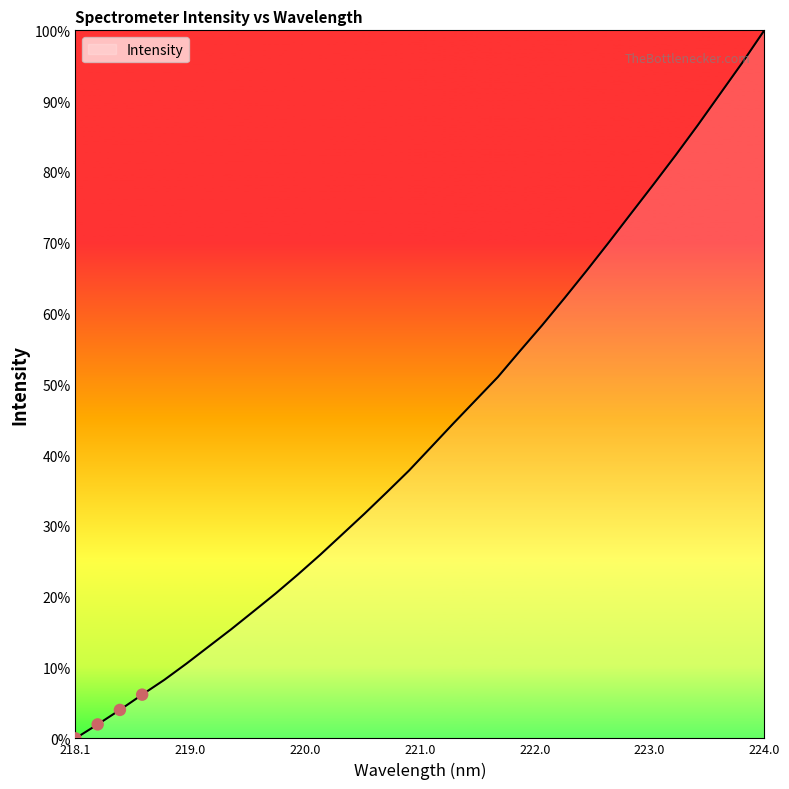

What is the maximum value shown in the chart?

100.0